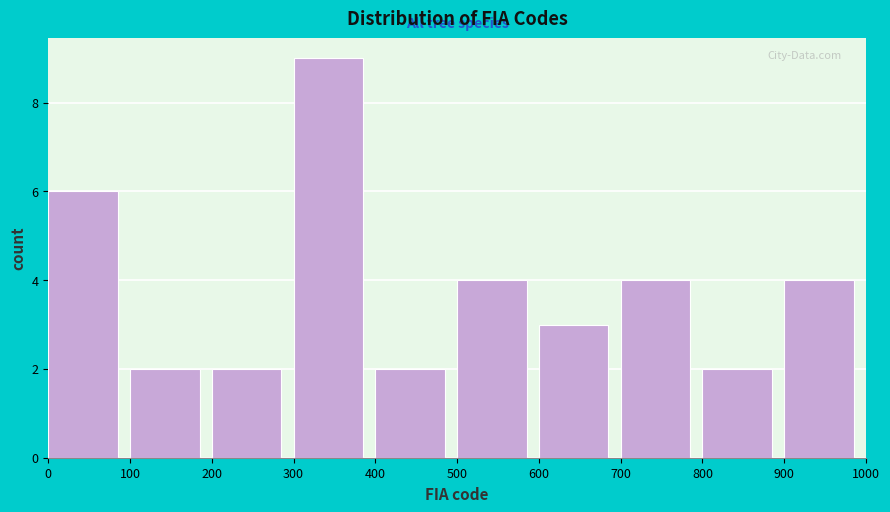

Reading left to right, transcribe this chart: for each bar, give the range it covers on the x-axis and its height. The values are not printed on the chart, so give them approximately, as read against the axis.

0 to 100: 6
100 to 200: 2
200 to 300: 2
300 to 400: 9
400 to 500: 2
500 to 600: 4
600 to 700: 3
700 to 800: 4
800 to 900: 2
900 to 1000: 4